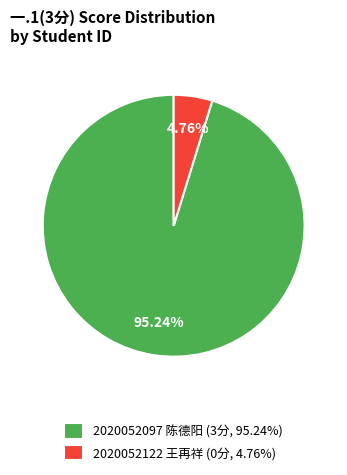

To the nearest percent, what is the difference between the largest and smallest slice percentages?

90%